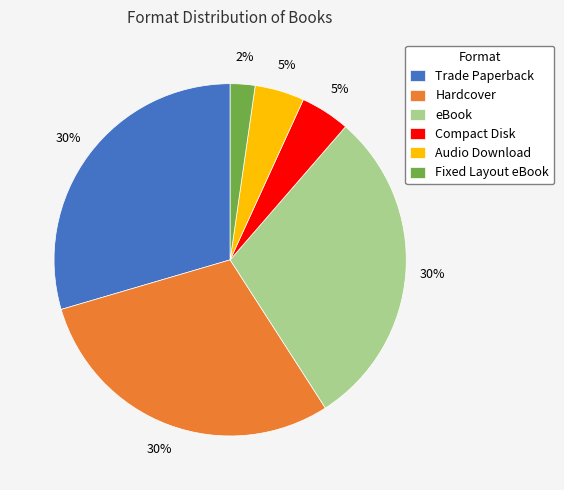

The Fixed Layout eBook slice represents 2% of the pie. True or false?

True